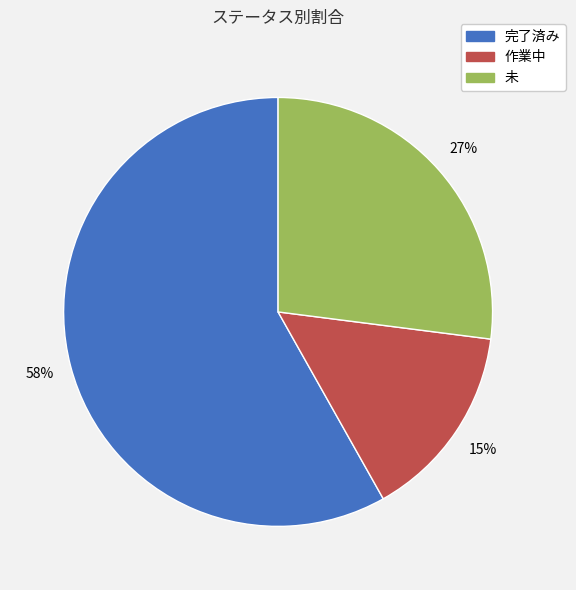

To the nearest percent, what is the average slice percentage?

33%